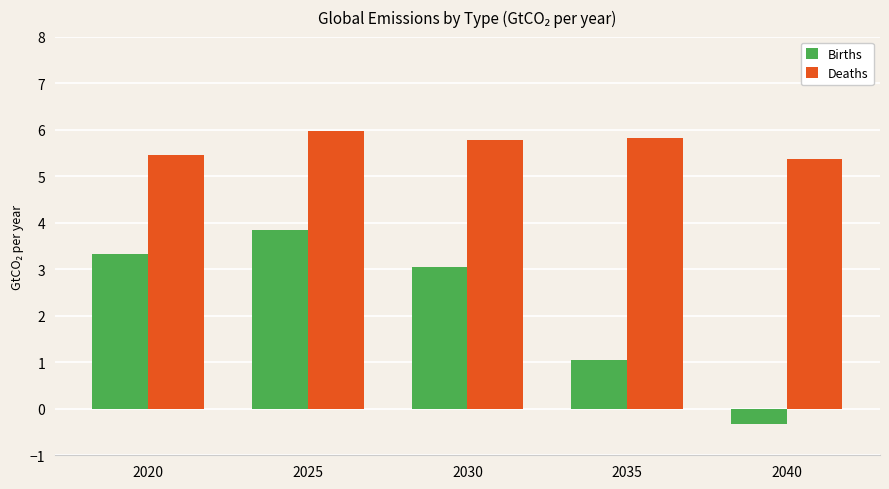

Is it true that Births equals 3.1 at 2030?

True